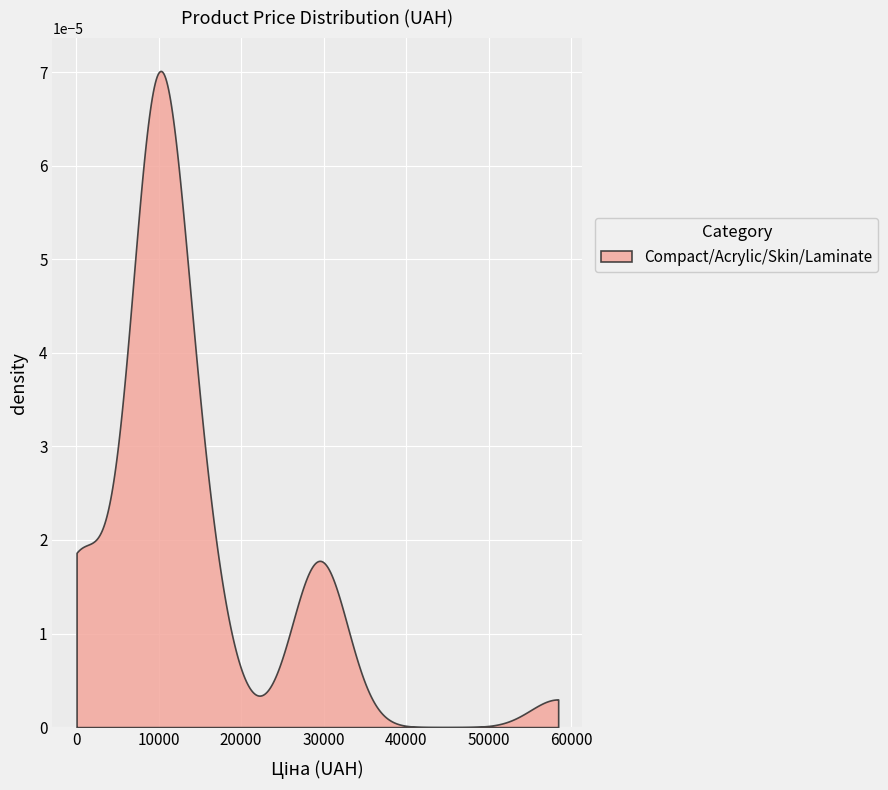

What is the difference between the values at 27 and 7?

475.8